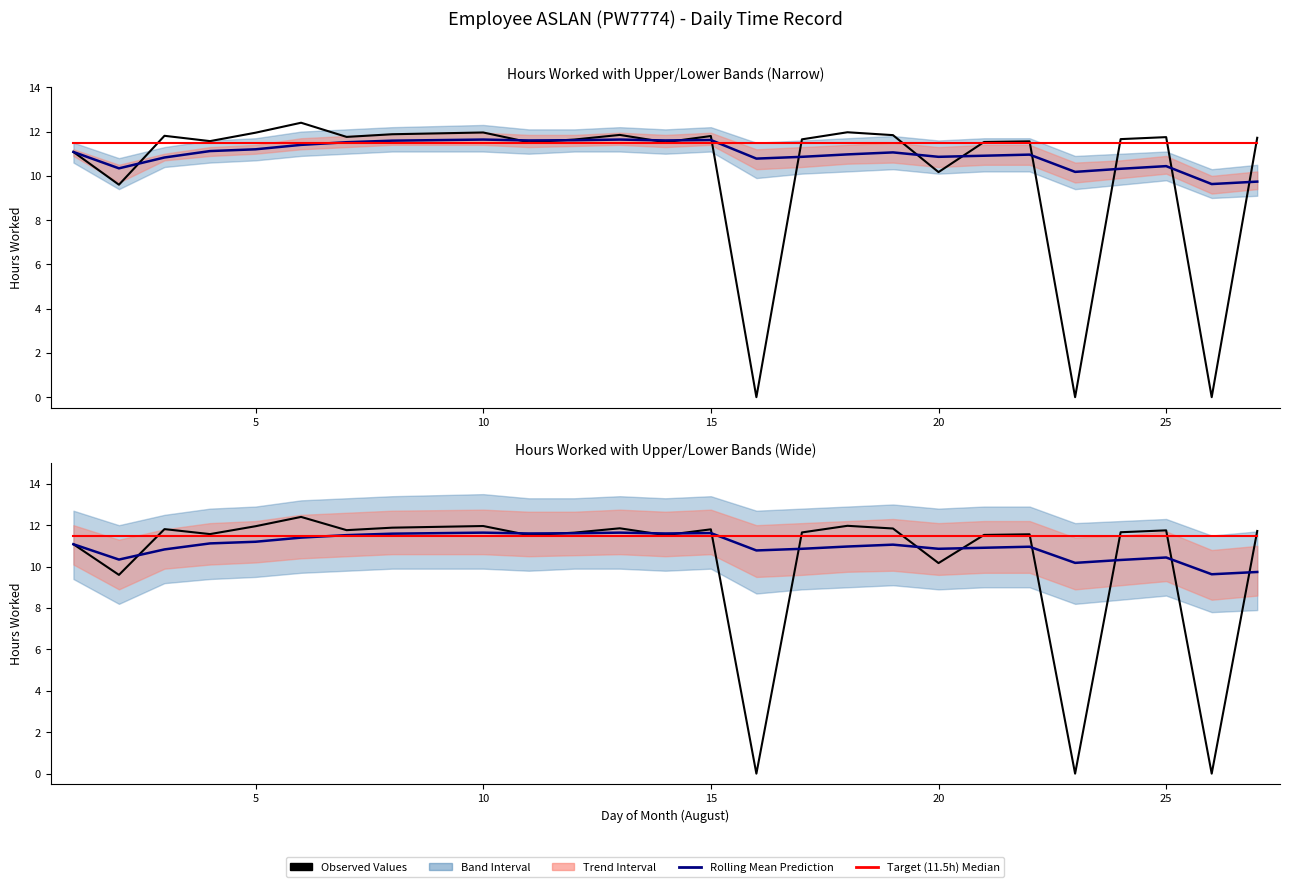

The Target (11.5h) Median series shows 19.2 at 15. True or false?

False